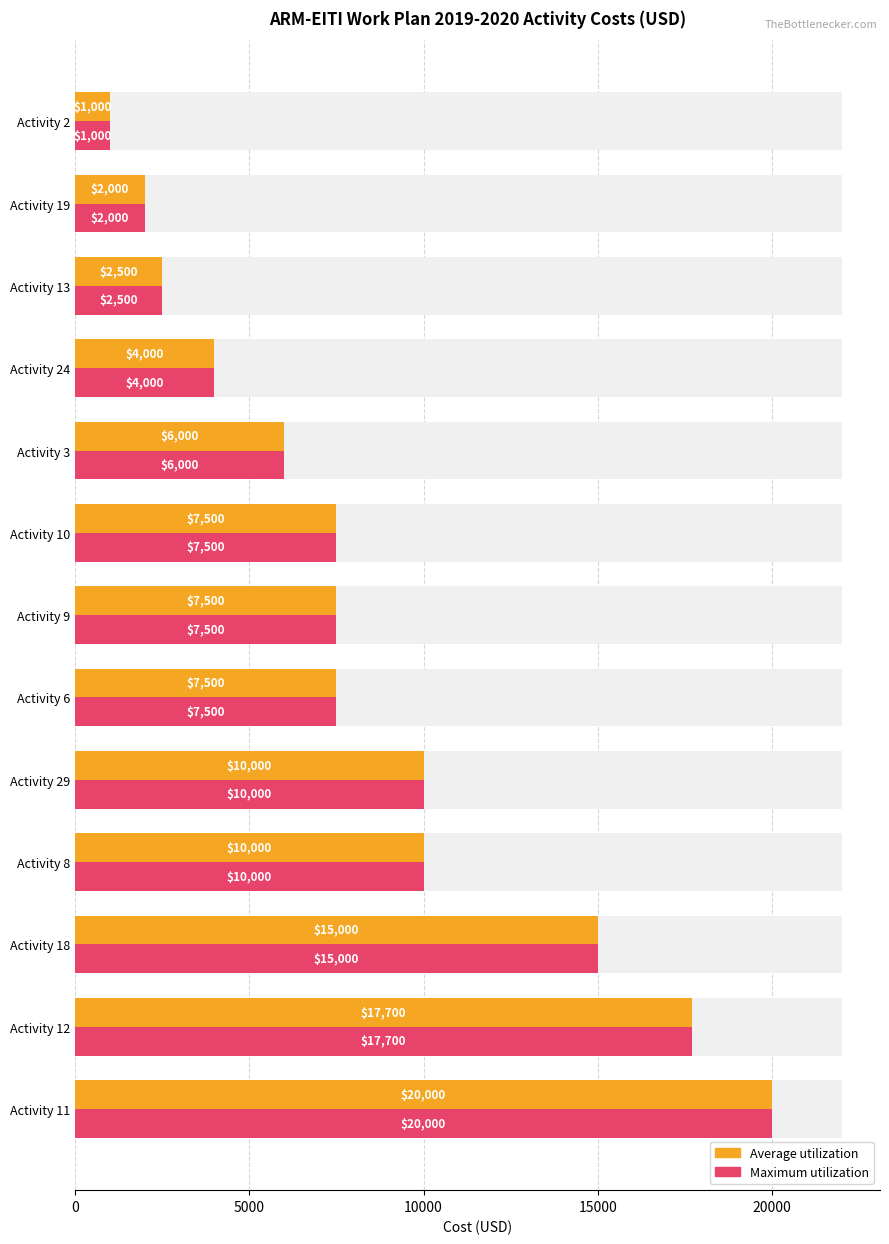

At how many categories does at least one series exceed 14269?

3